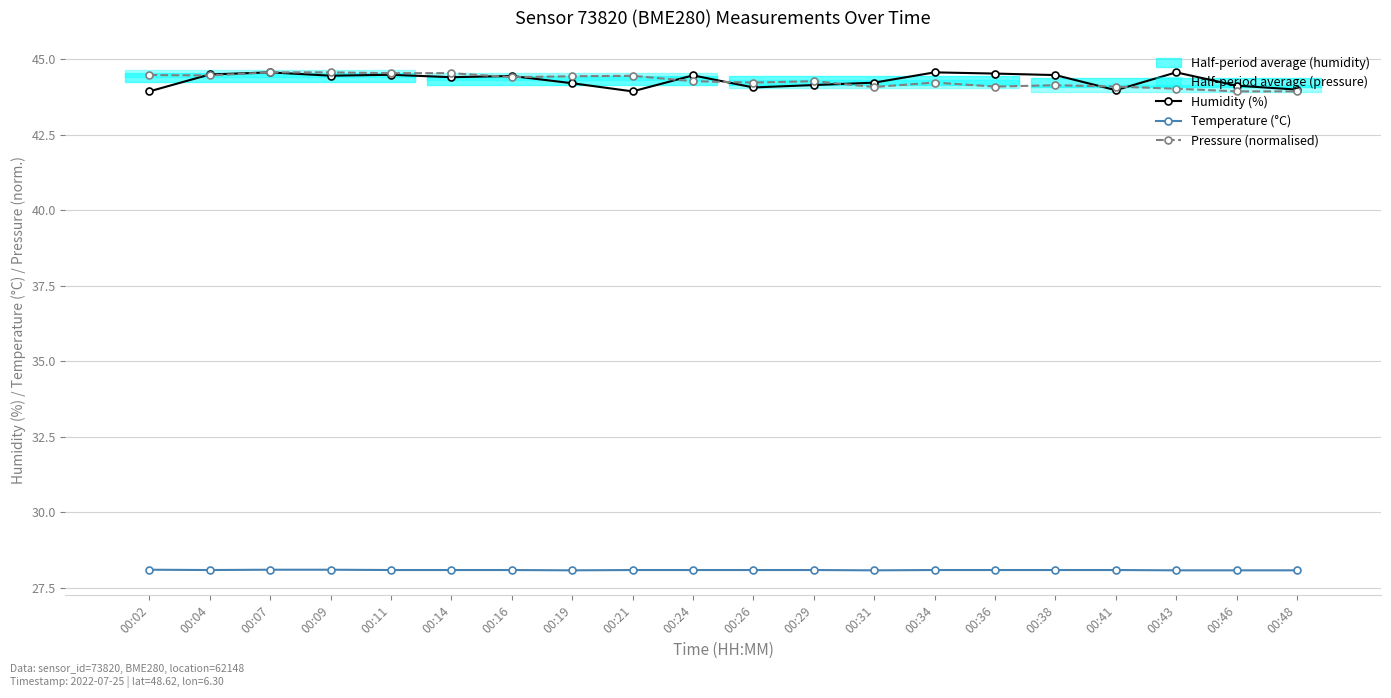

What is the minimum value for Pressure (normalised)?

43.9